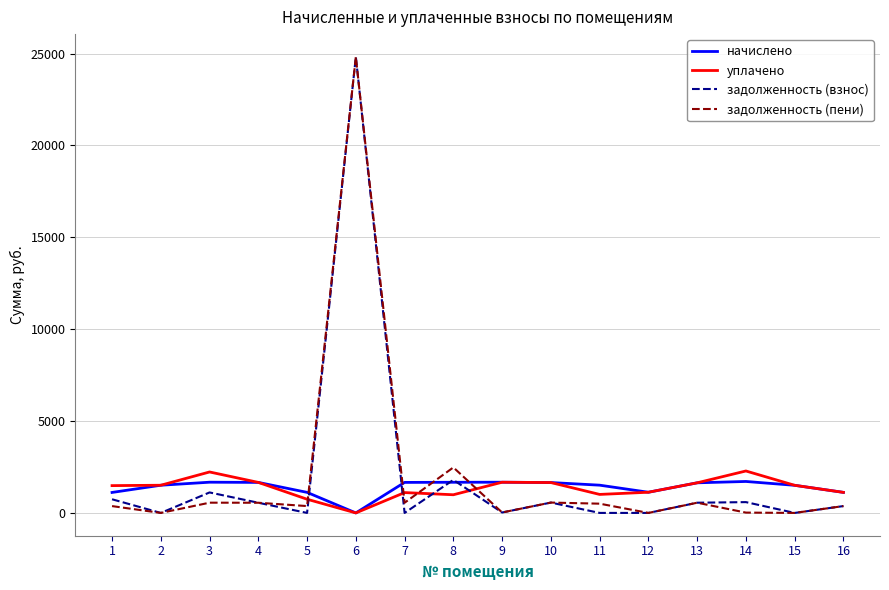

At which category is the sum across all series the highest?

6